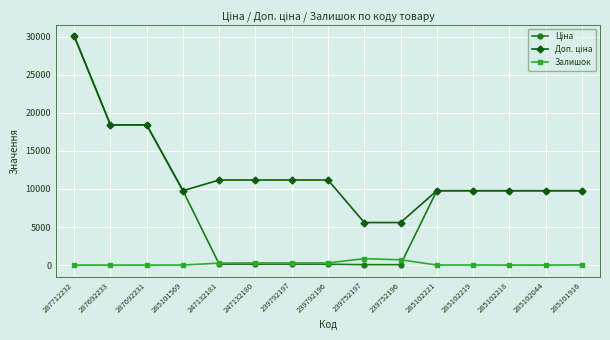

How many lines are shown in the chart?

3